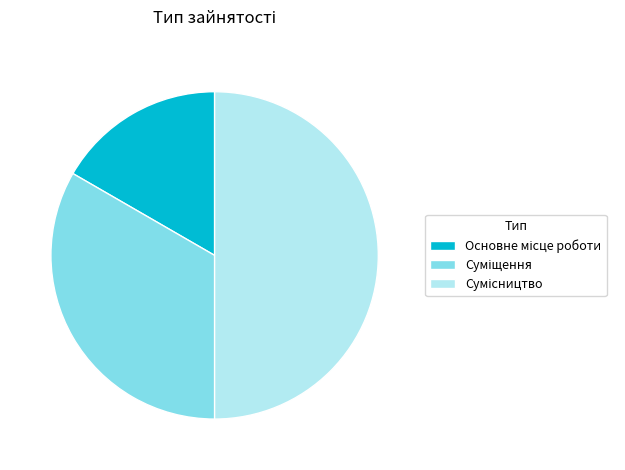

True or false: Основне місце роботи accounts for 10% of the total.

False